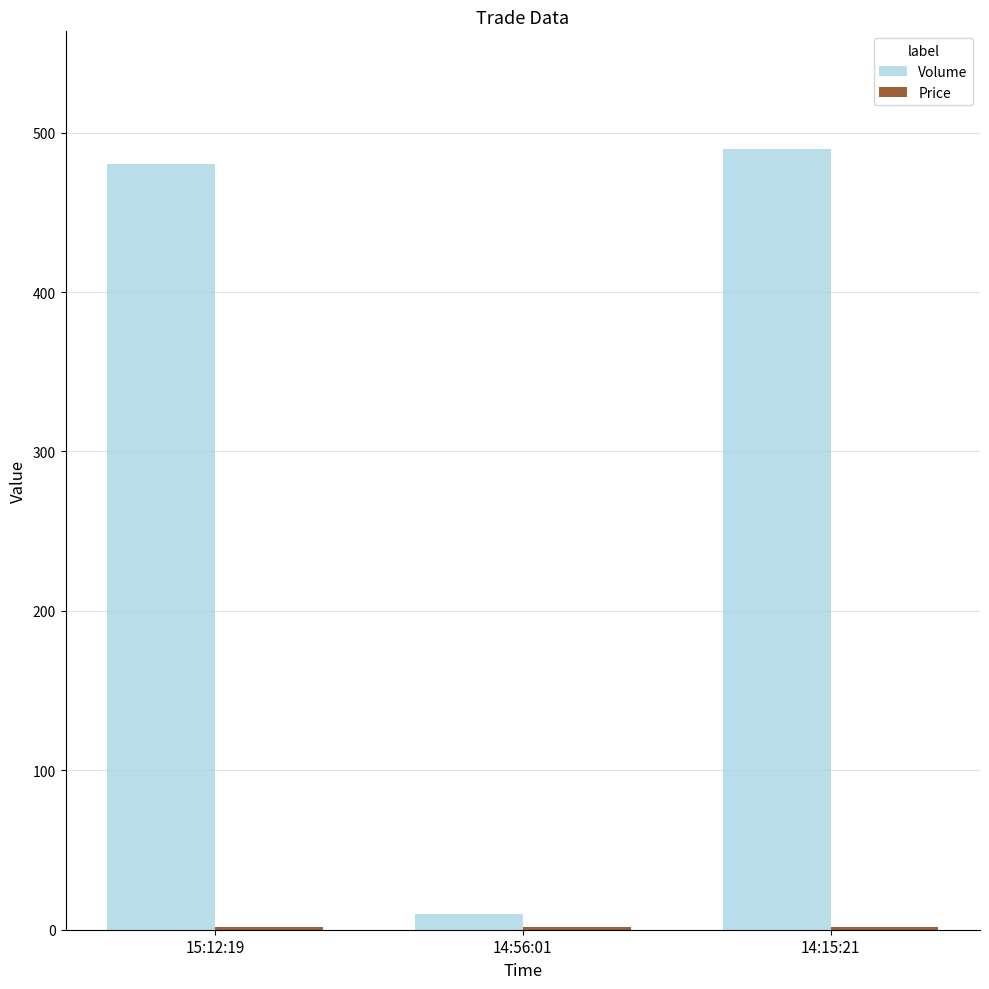

At which label does Volume reach its peak?

14:15:21